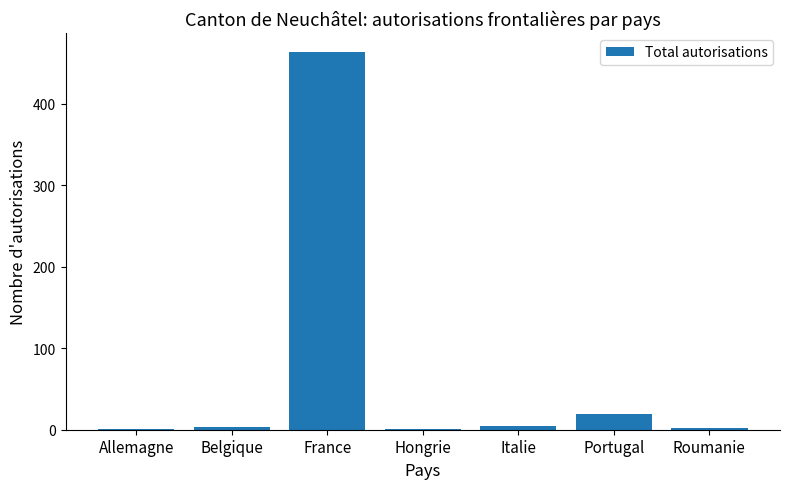

Is it true that the value at Roumanie is 2?

True